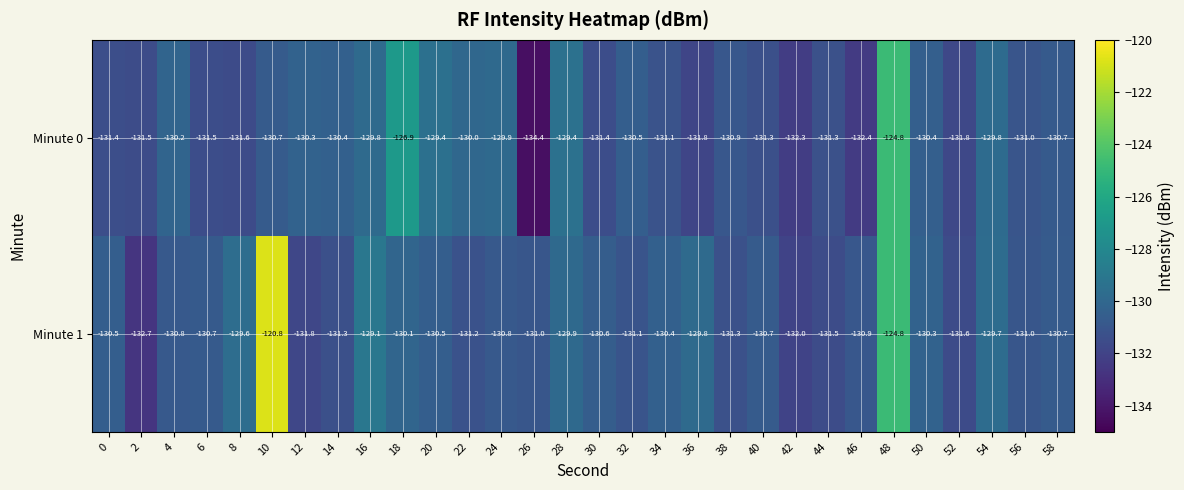

At which category is the sum across all series the highest?

48